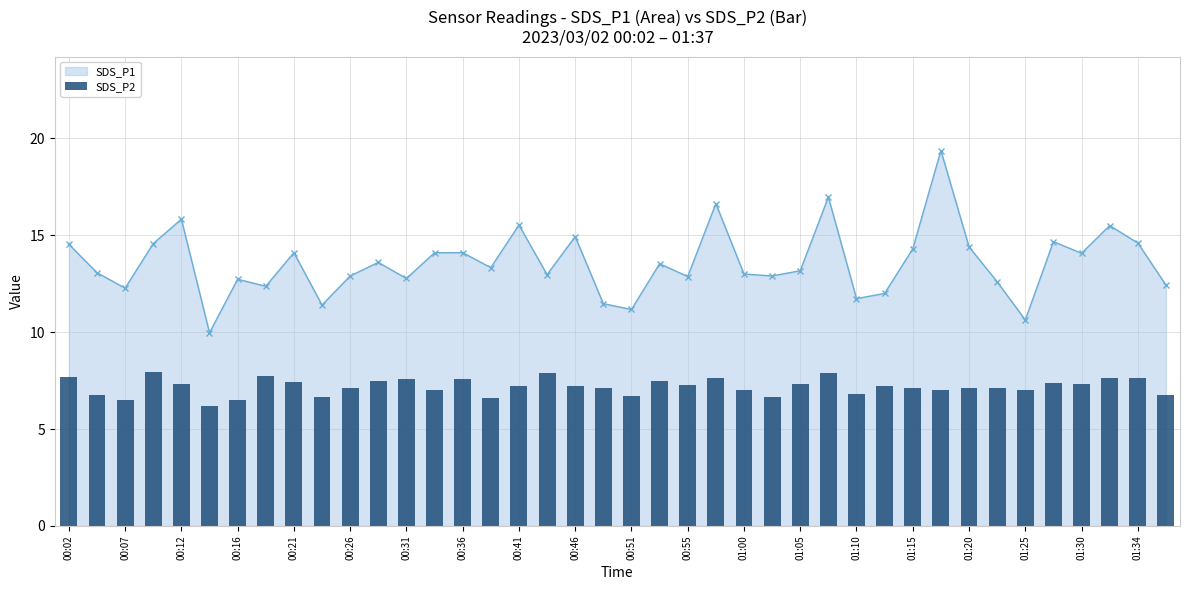

At which label does the data first exceed 7?

00:02